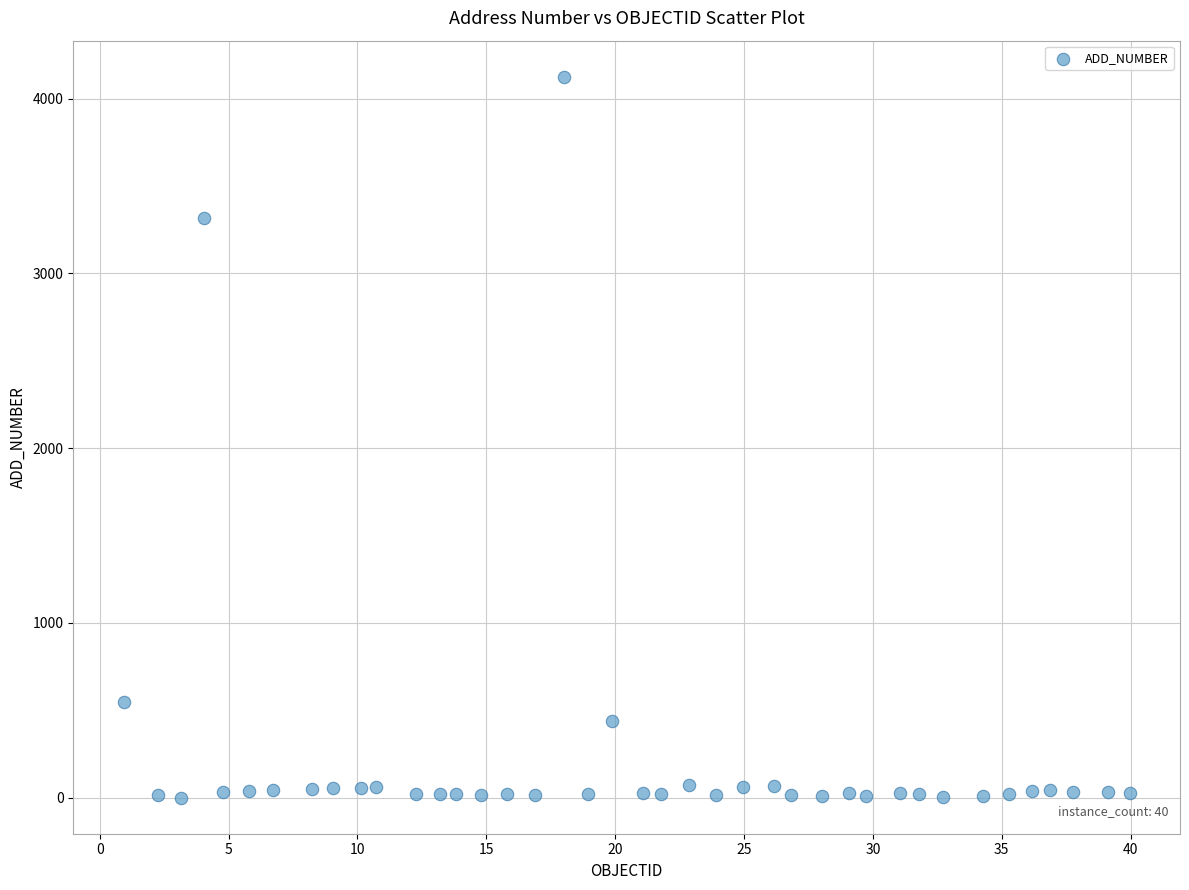

What Y value in the scatter plot is closest to 2062?

3319.1